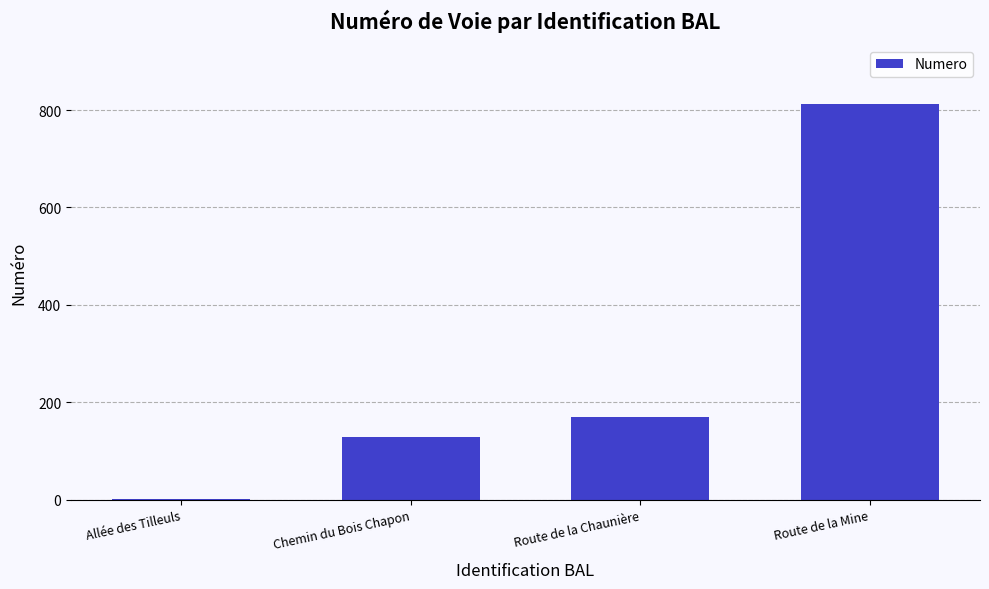

Is it true that the value at Chemin du Bois Chapon is 129?

True